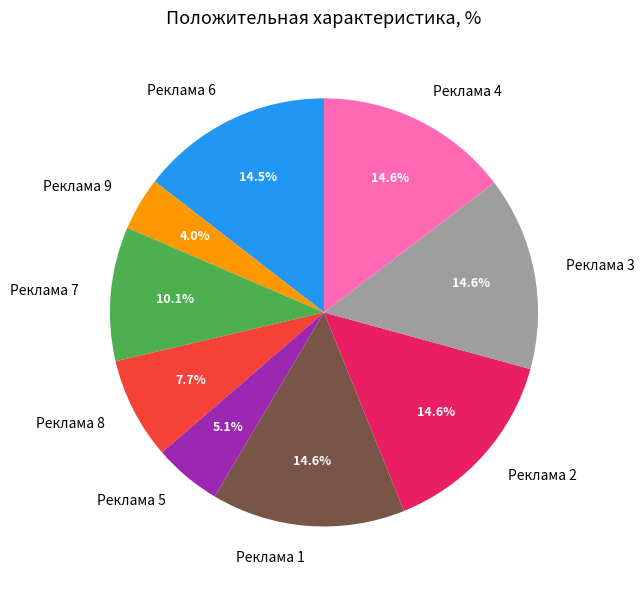

Which has a higher value, Реклама 8 or Реклама 6?

Реклама 6